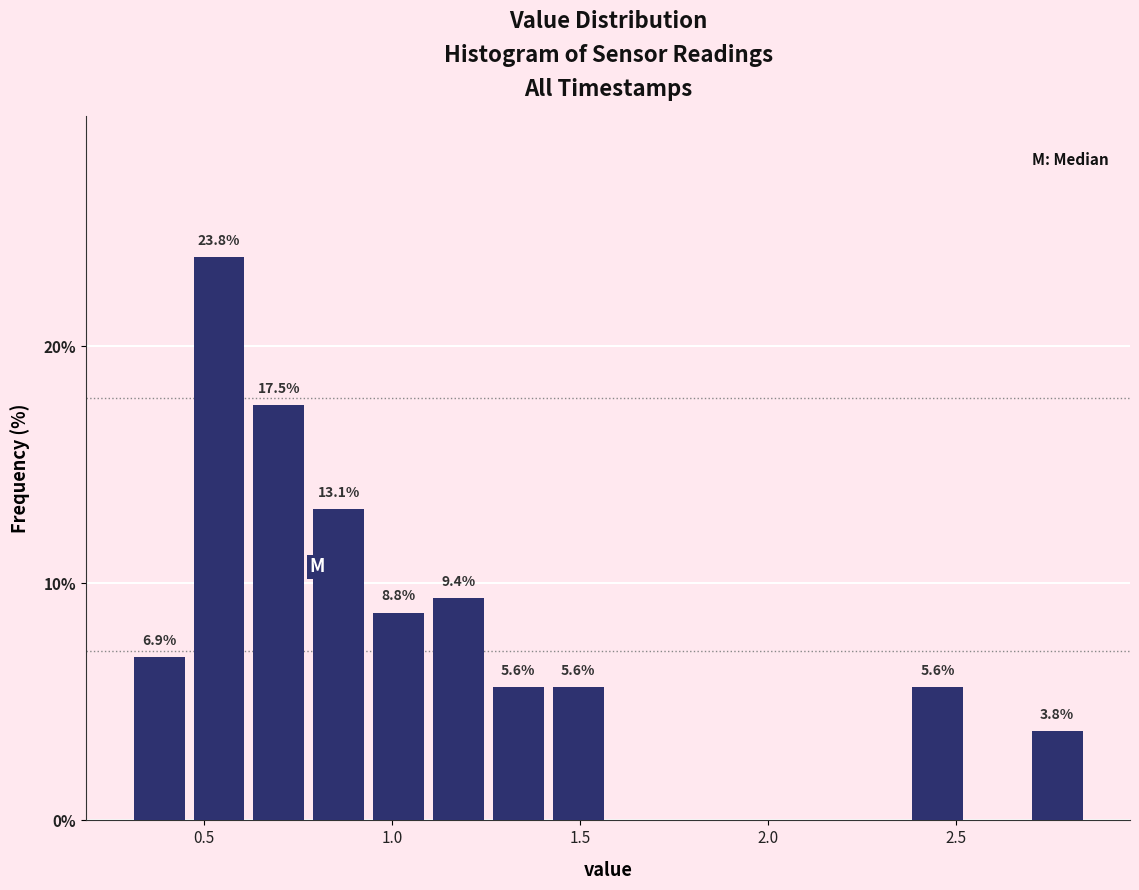

Read against the x-axis, roughly where is the centre of the tallest bar?

0.55